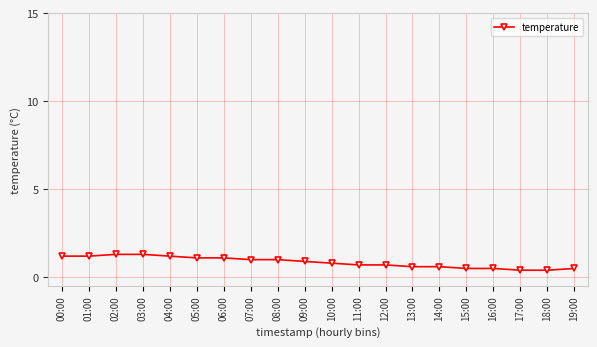

What is the minimum value shown in the chart?

0.4